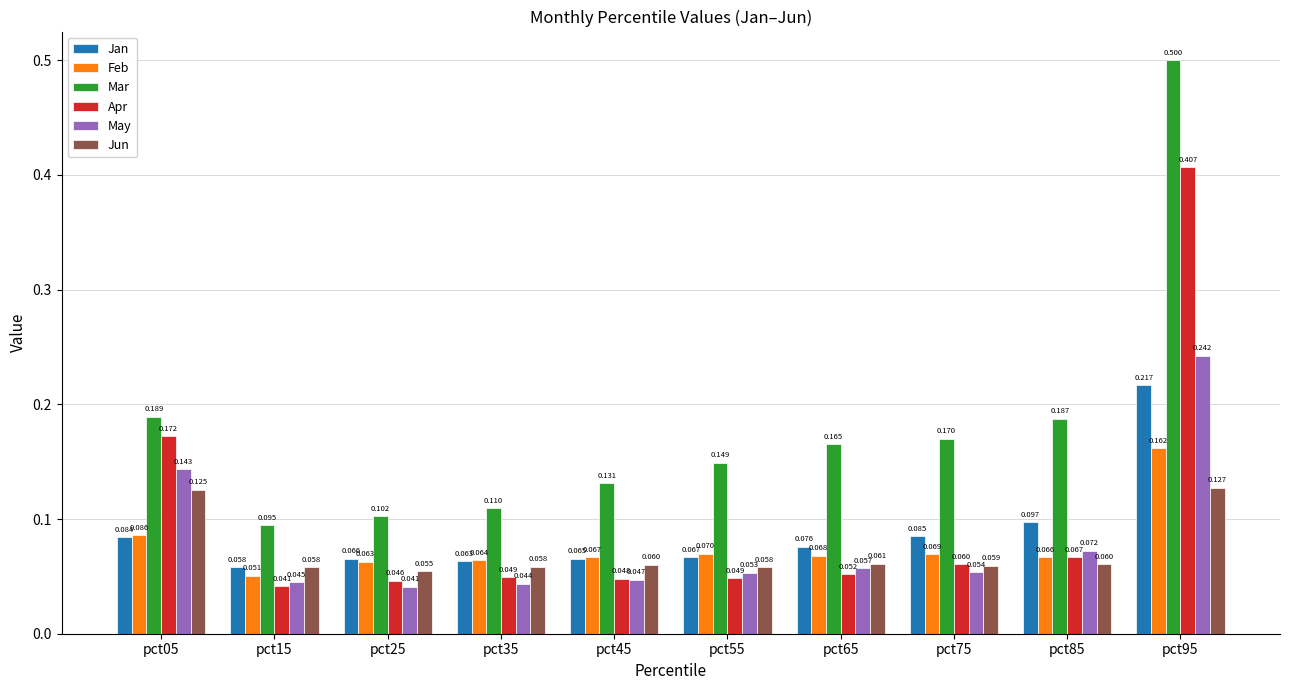

Is the value of Jan at pct05 greater than the value of Jun at pct65?

Yes